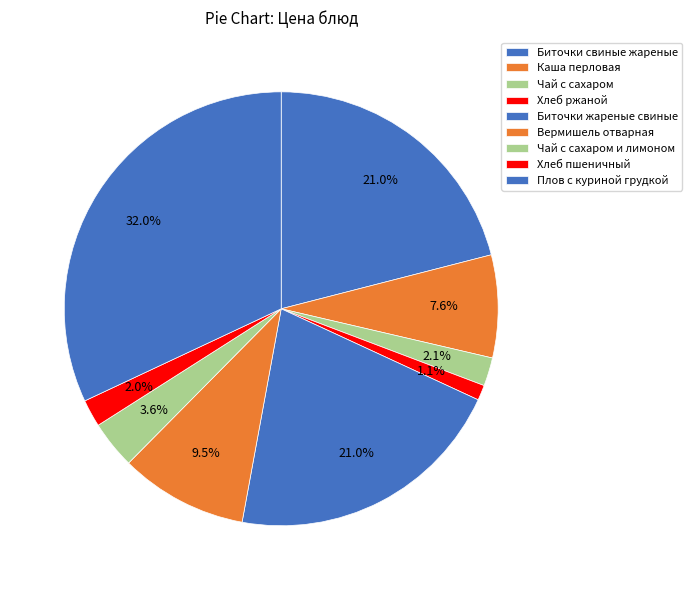

To the nearest percent, what is the combined percentage of Биточки свиные жареные and Чай с сахаром и лимоном?

25%